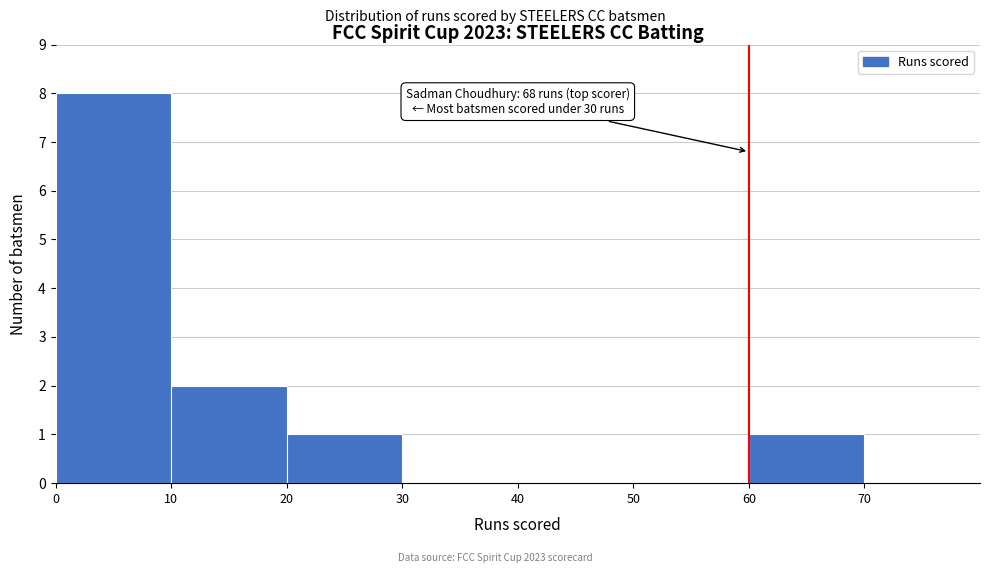

Which range on the x-axis has the tallest bar?

0 to 10